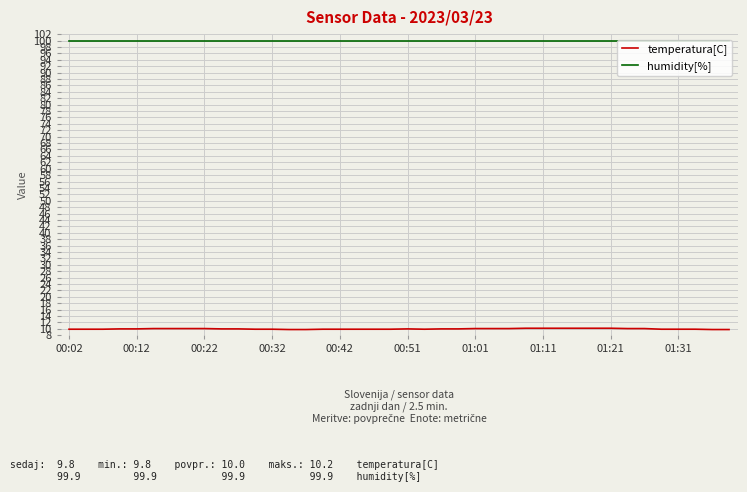

Which series has the widest spread of values?

temperatura[C]